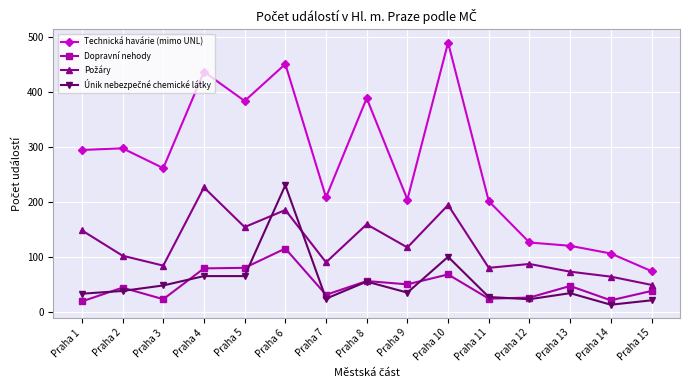

True or false: Technická havárie (mimo UNL) and Dopravní nehody cross at least once.

False